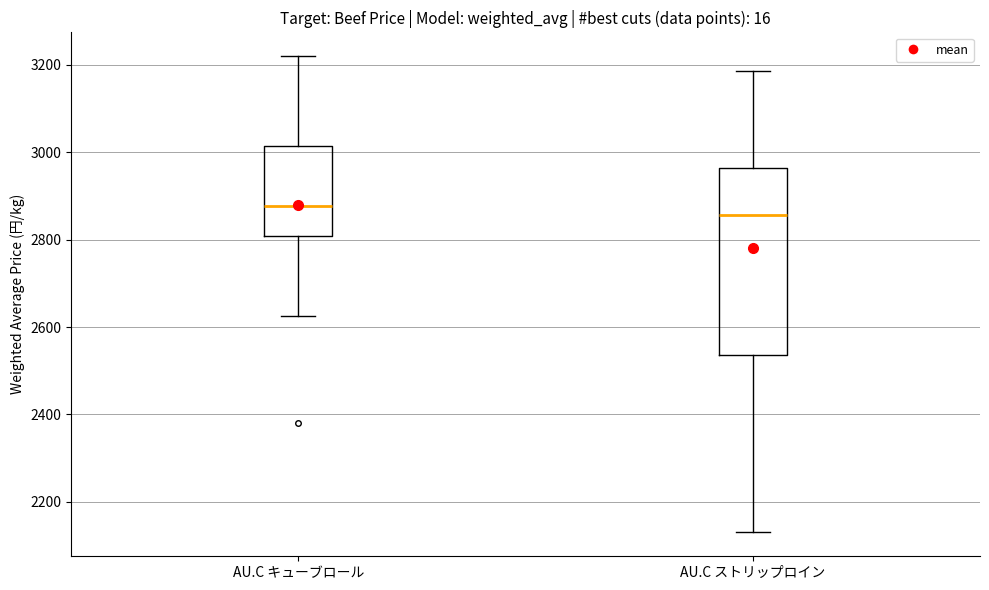

Where does the median line of the box for AU.C キューブロール sit on the y-axis? The values are not printed on the chart, so give them approximately, as read against the axis.

2880